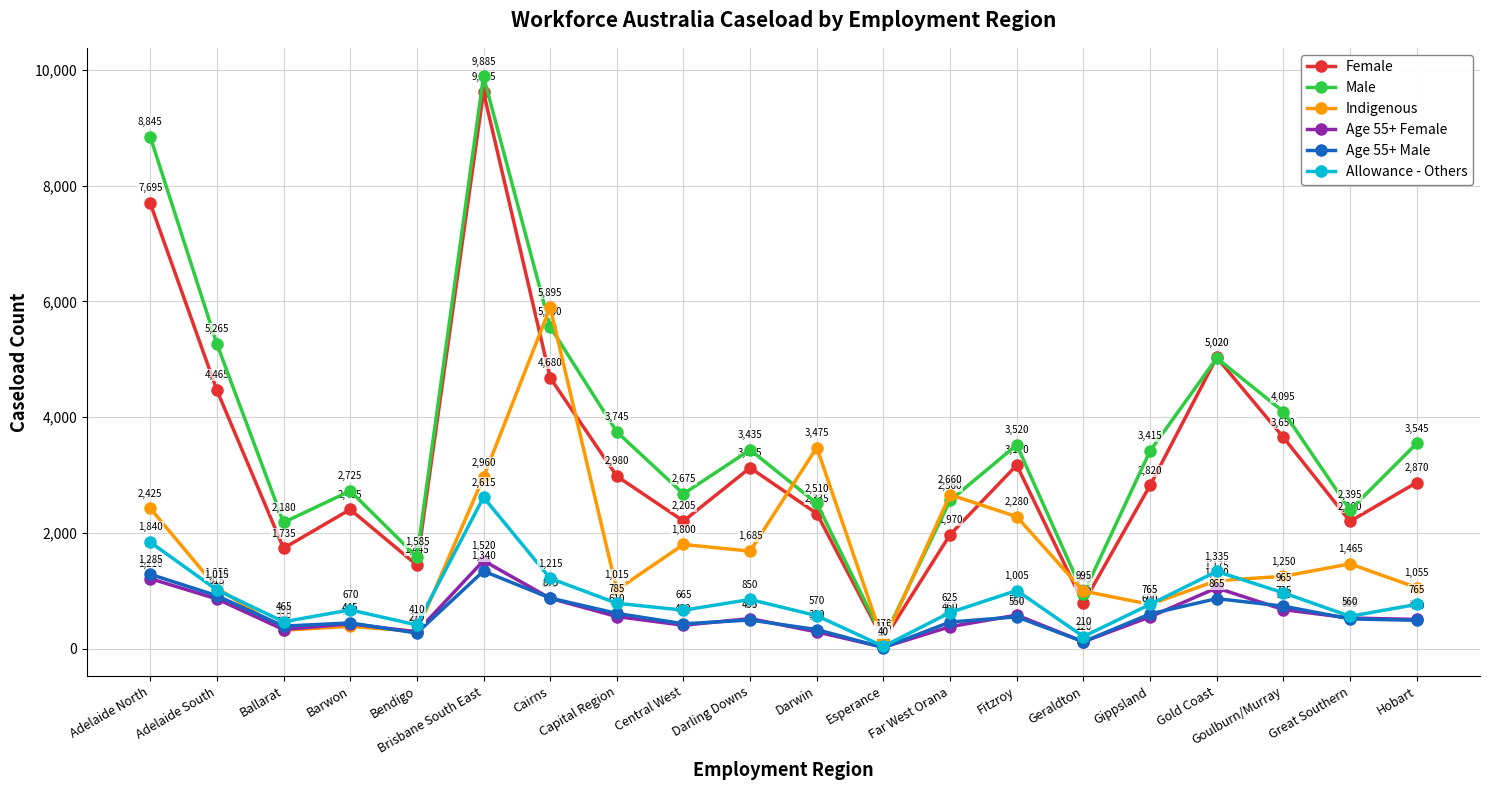

What is the label of the 11th point from the left?

Darwin